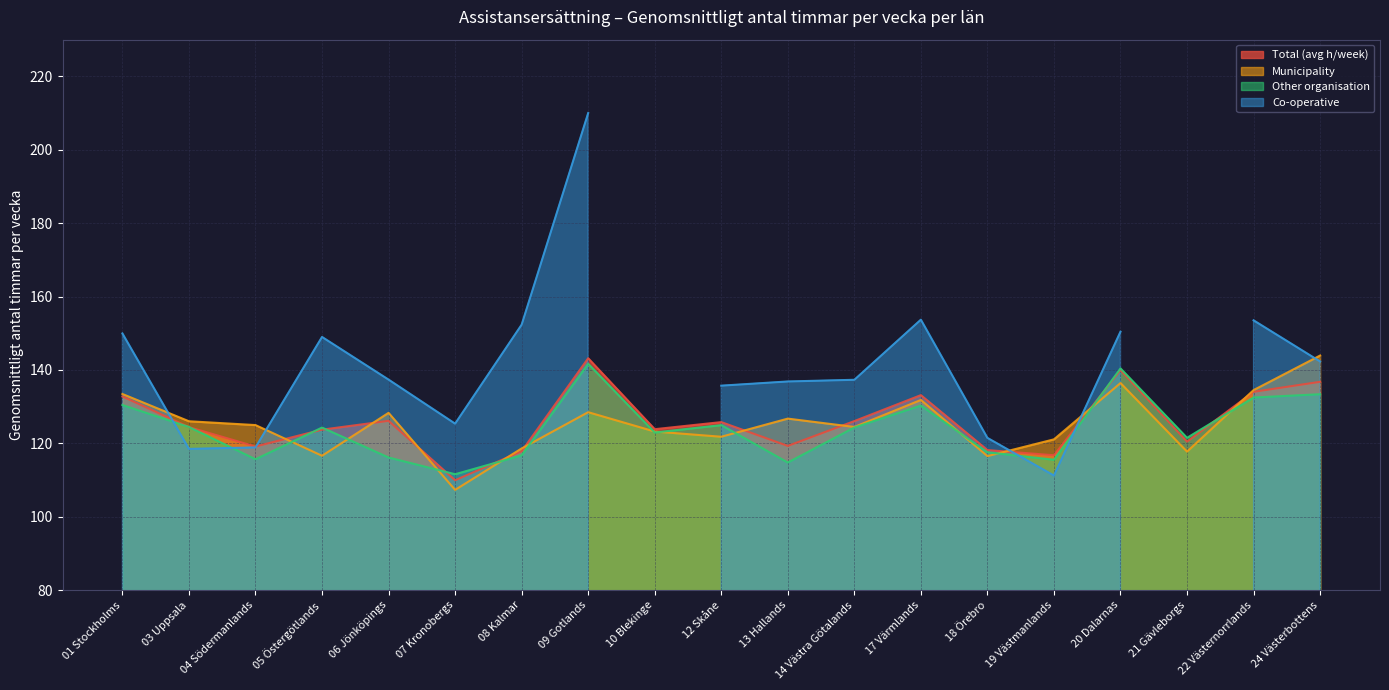

At which label does Municipality reach its minimum?

07 Kronobergs